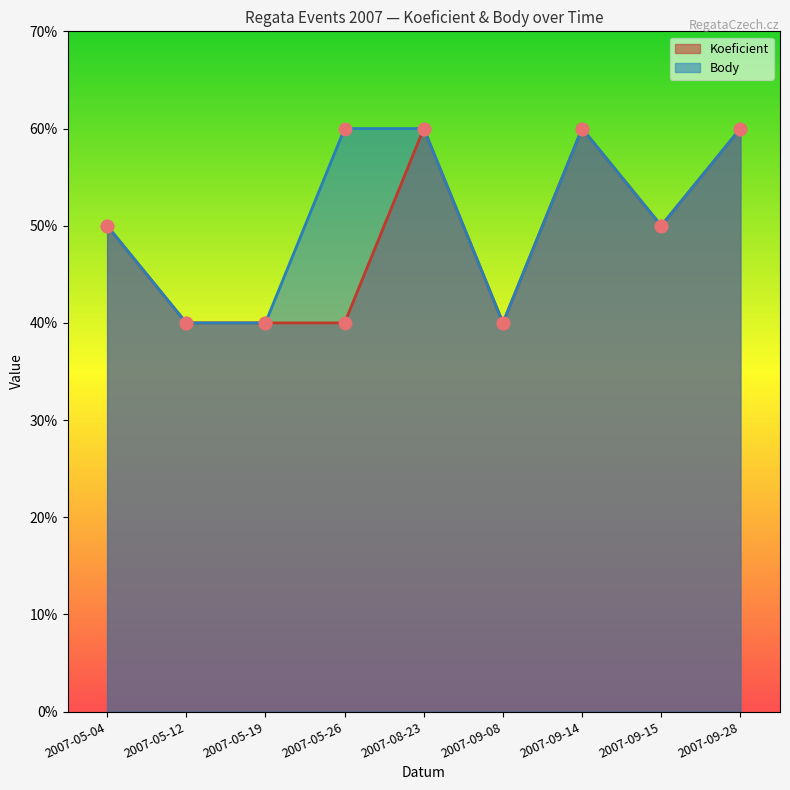

Is the value of Koeficient at 2007-05-19 greater than the value of Body at 2007-09-14?

No